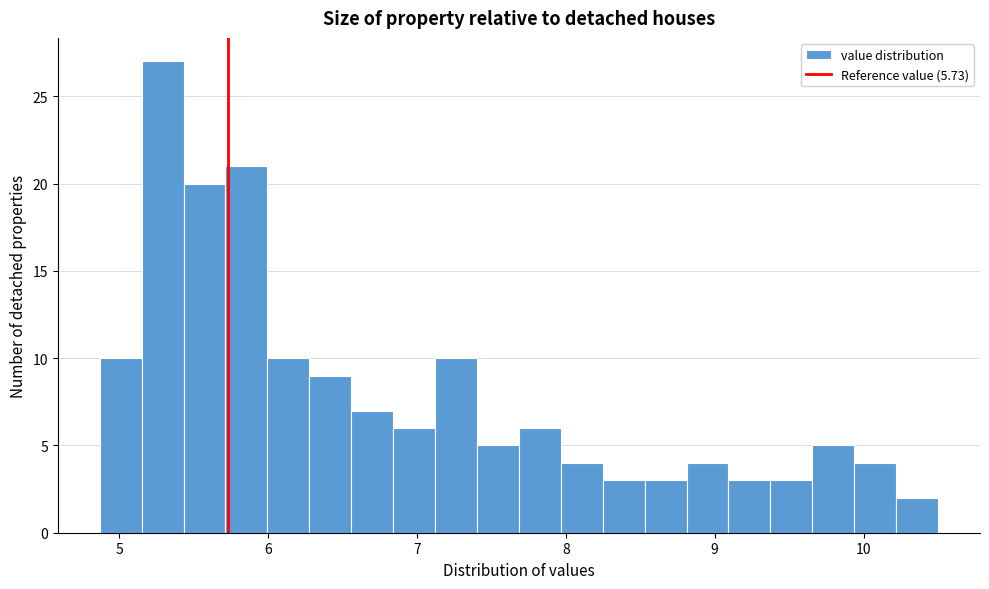

Read against the x-axis, roughly where is the centre of the tallest bar?

5.3